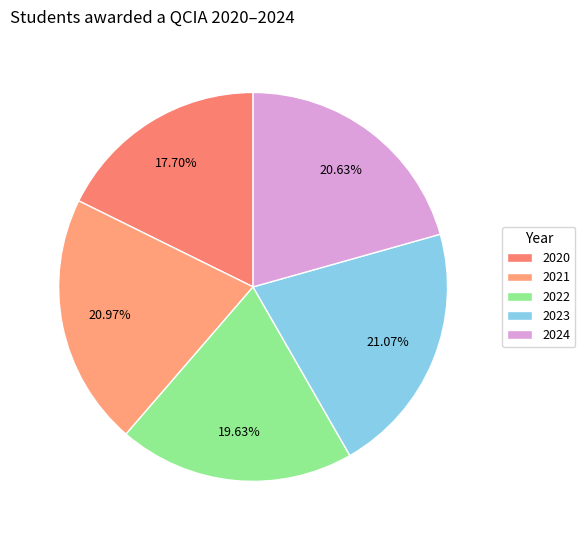

Rank the categories by value from highest to lowest.

2023, 2021, 2024, 2022, 2020